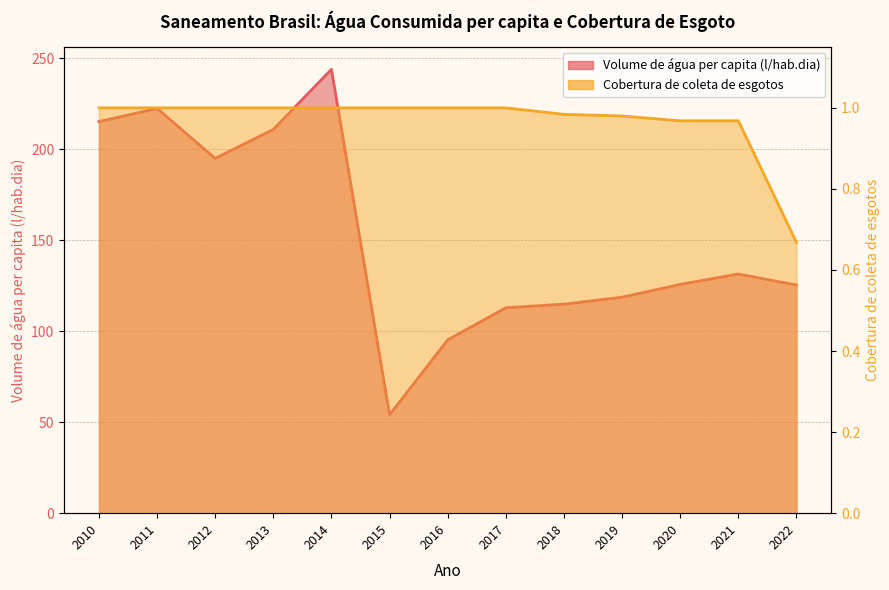

True or false: Parcela da população com acesso à coleta de esgotos has more than 1 points higher than both neighbors.

False